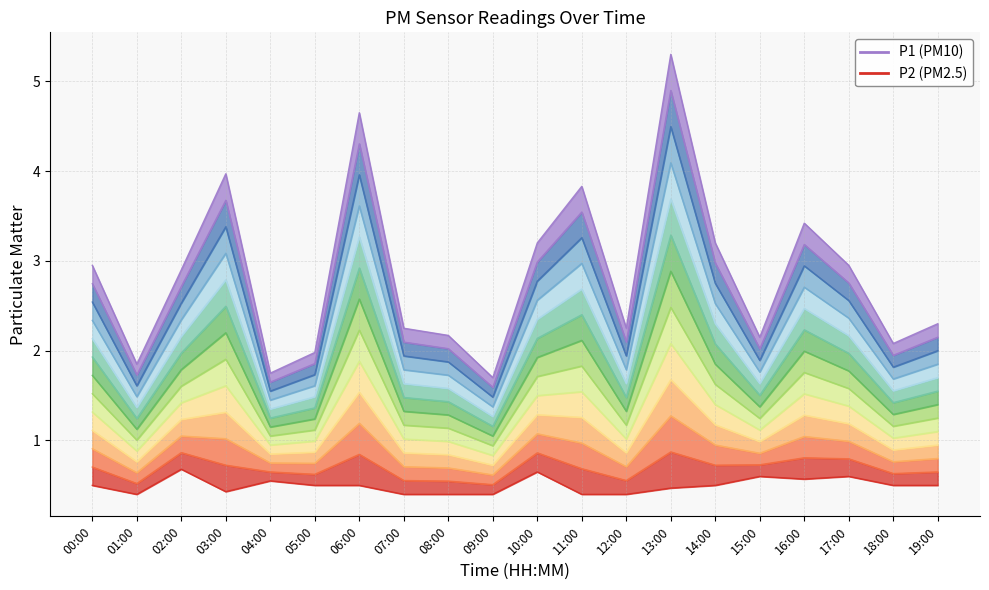

What is the difference between the maximum and minimum values in the P1 series?

3.6